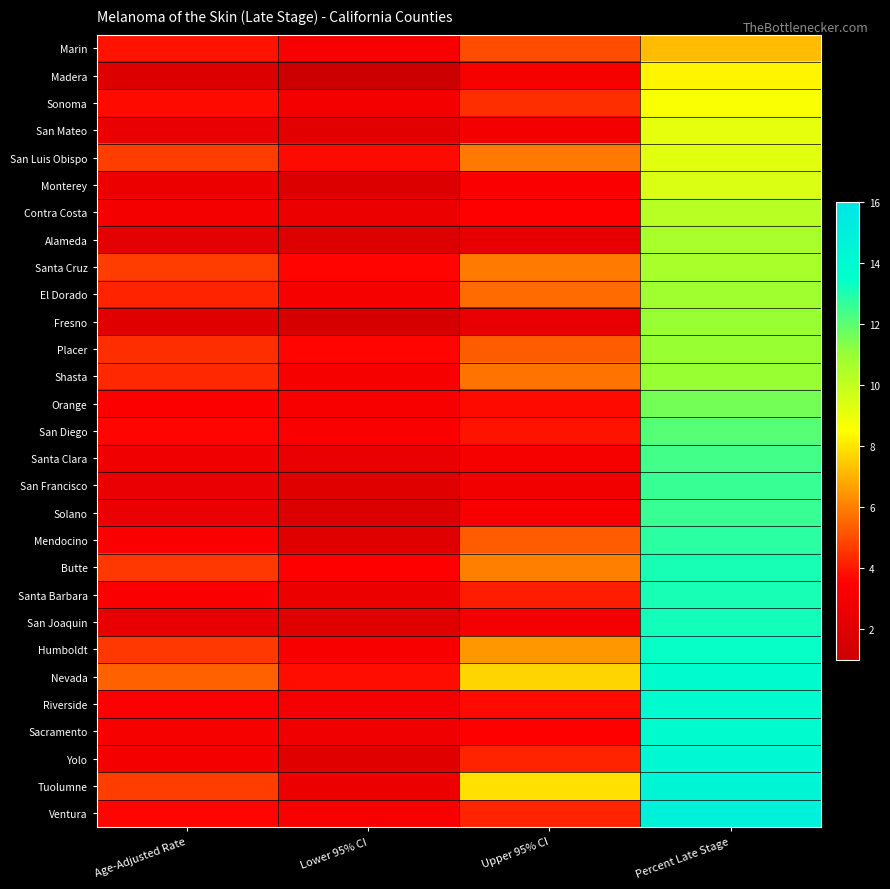

At how many categories does at least one series exceed 6?

2